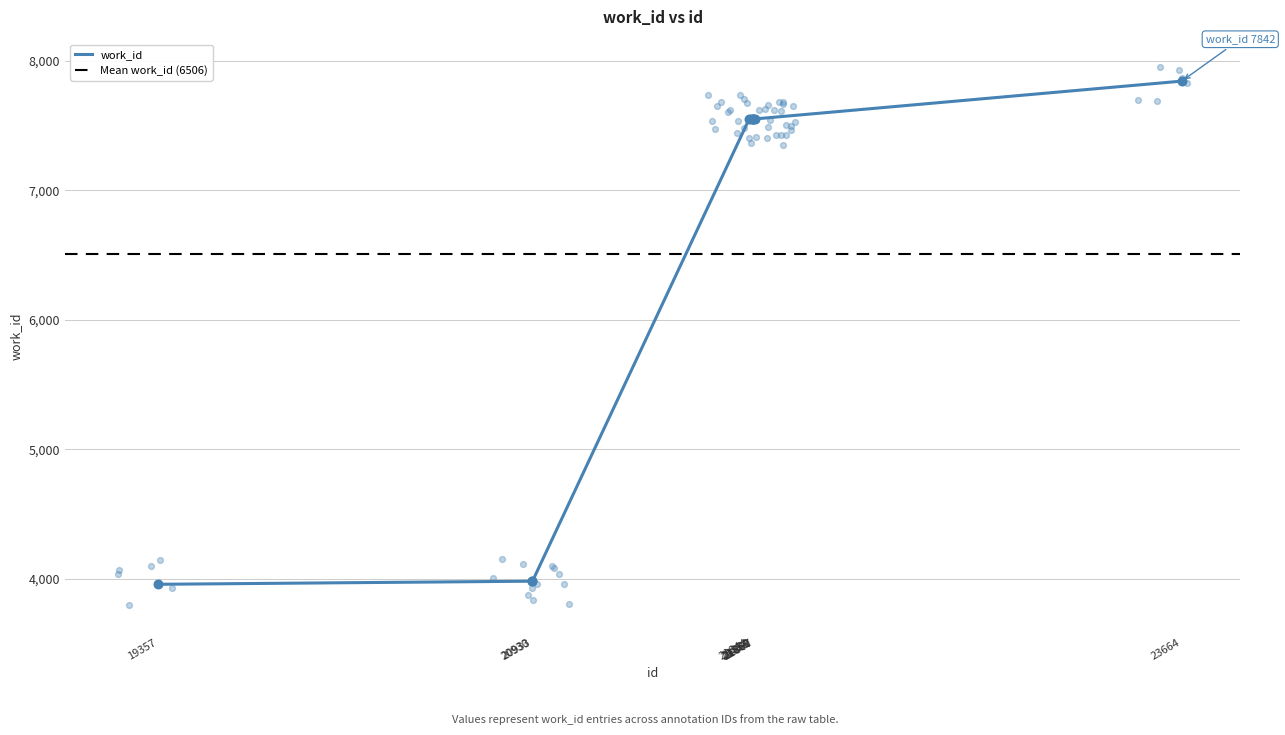

What is the change in value from 21844 to 21867?

+2